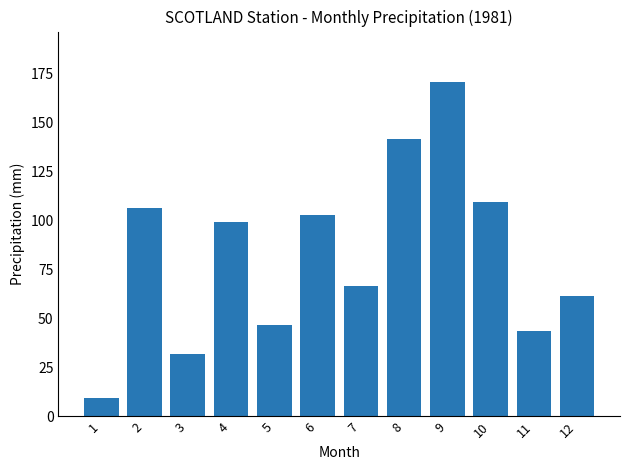

How many bars are there in total?

12